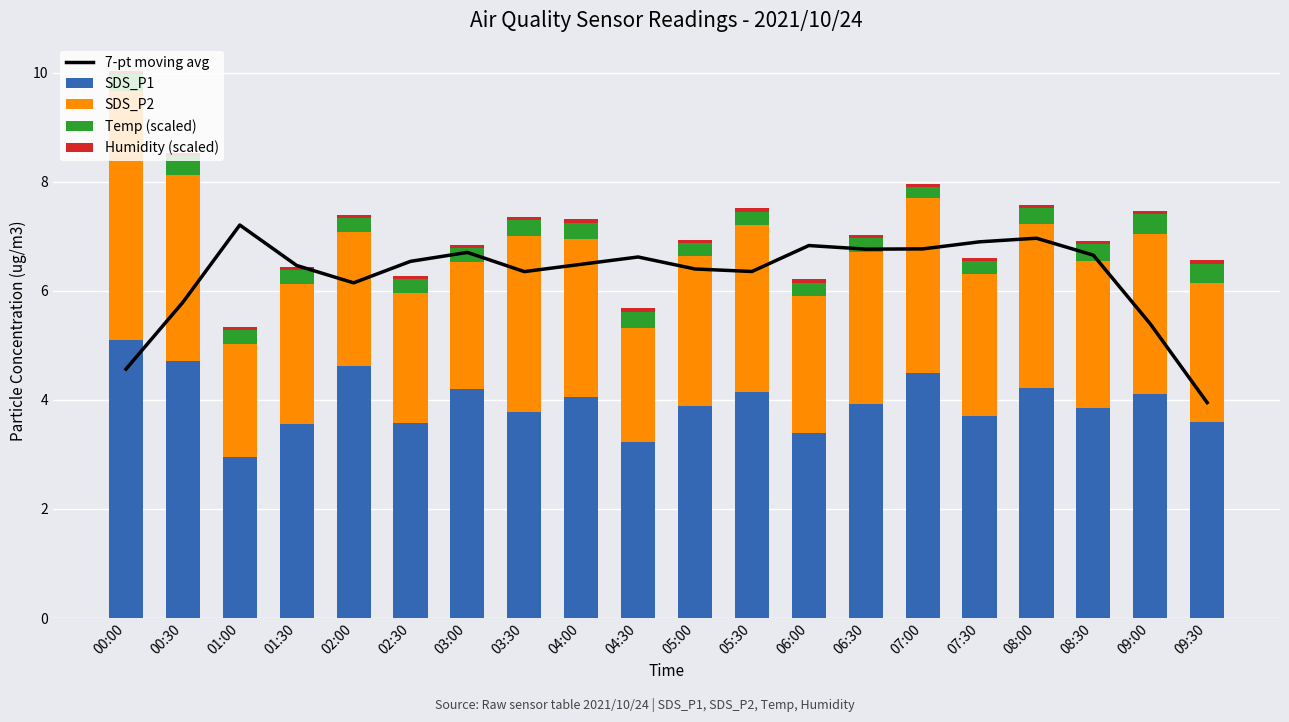

Which category has the lowest value in the Humidity (scaled) series?

00:00